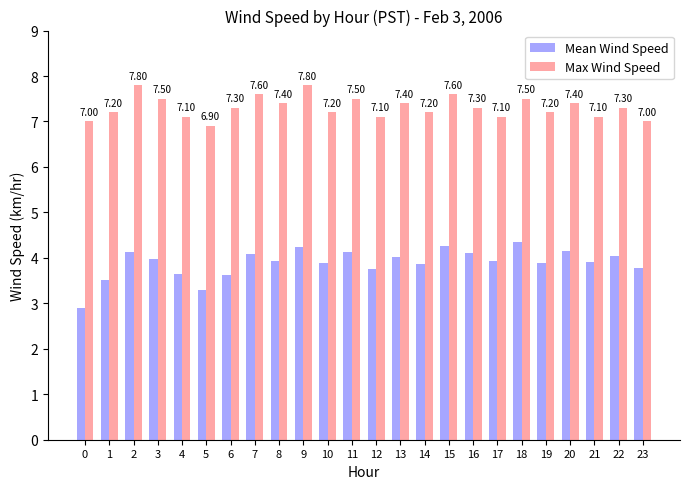

At how many categories does at least one series exceed 4?

24